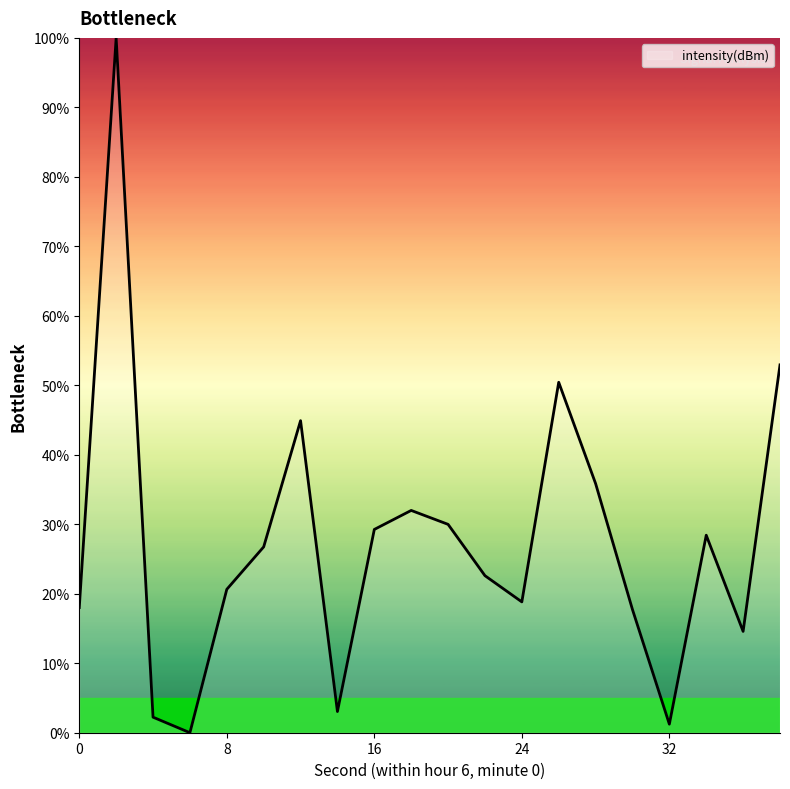

How many lines are shown in the chart?

1